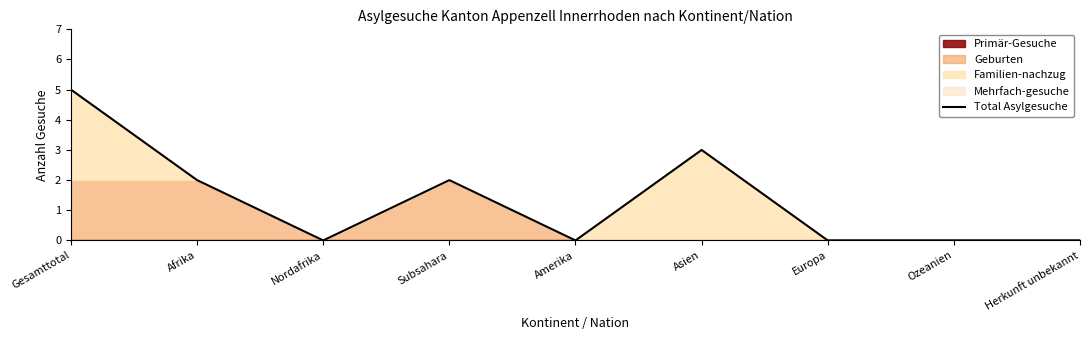

What is the sum of the values at Asien and Ozeanien?

3